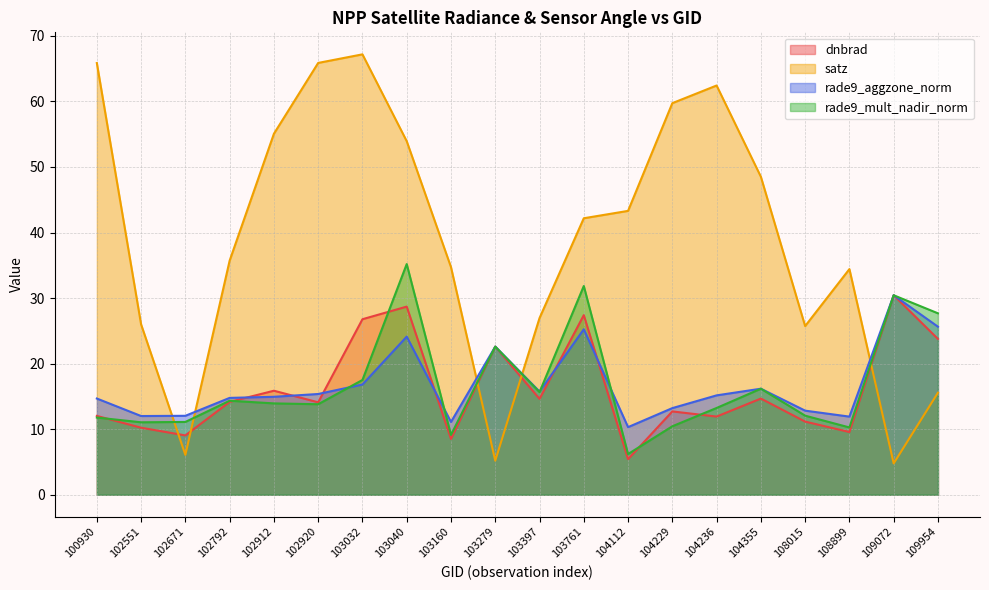

Which series has the largest range (max minus min)?

satz